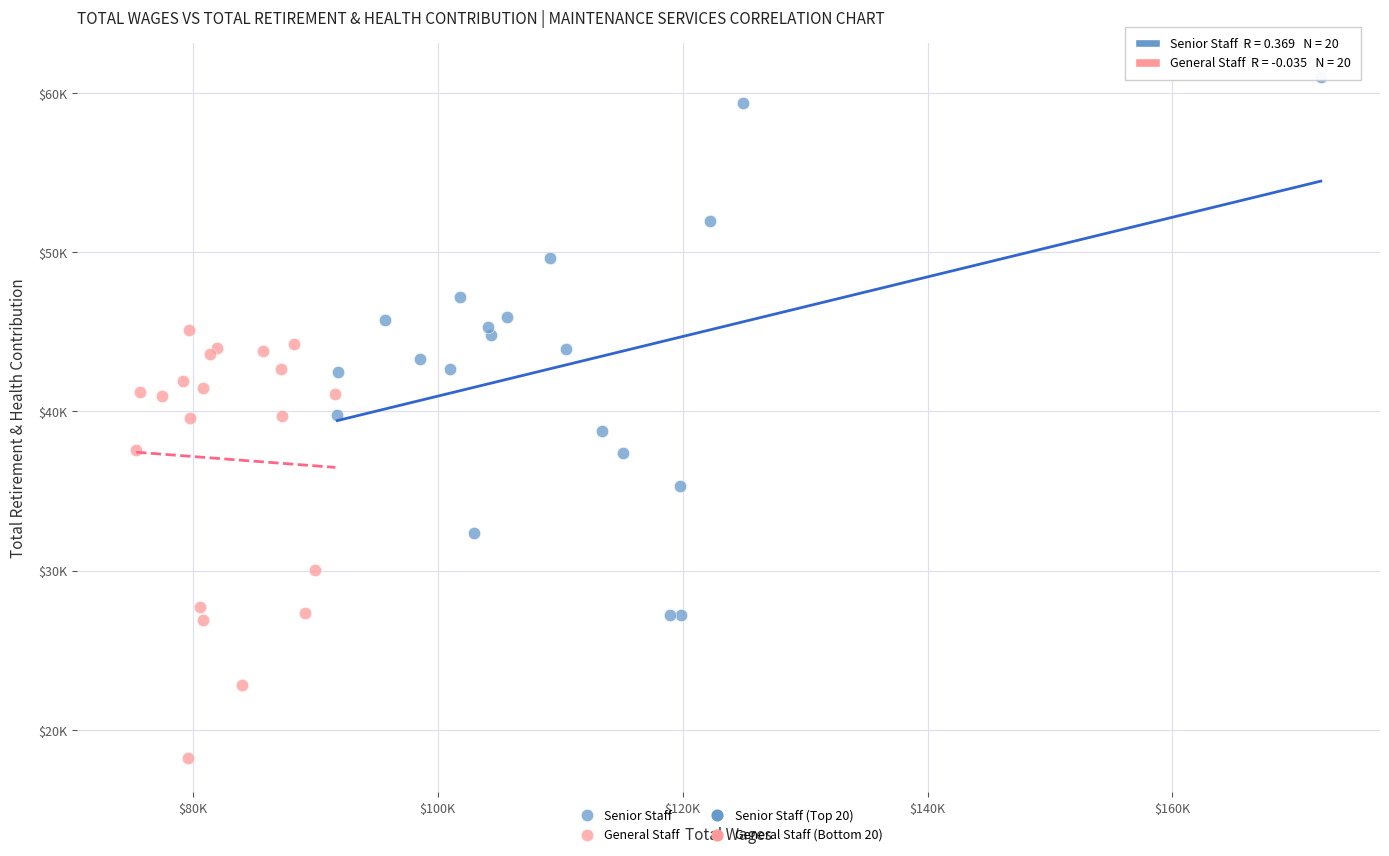

Which series reaches the minimum Y coordinate?

General Staff